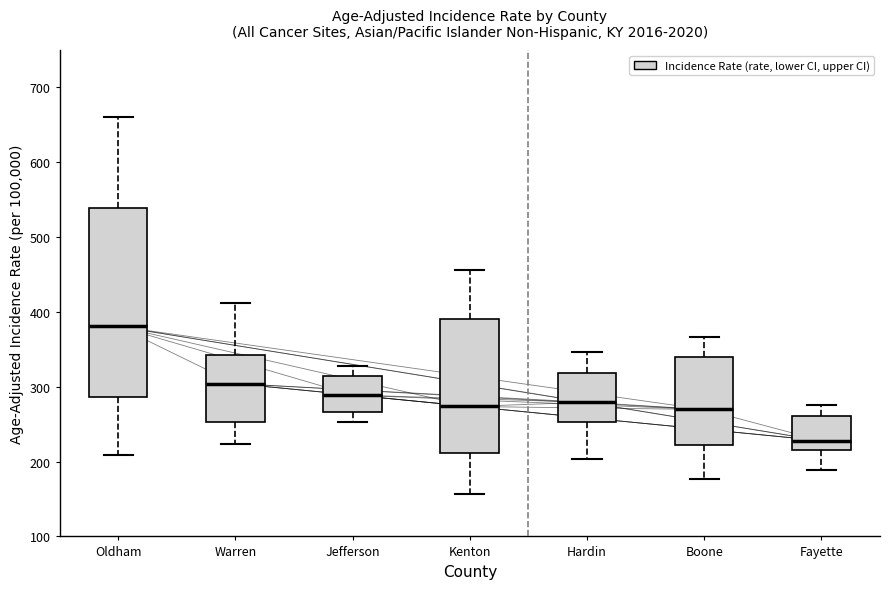

Reading left to right, transcribe this box plot: for each box, give where its median line is, the range the box spans, and where its two whiskers end, as read against the y-axis. The values are not printed on the chart, so give them approximately, as read against the axis.

Oldham: median 380, box 290 to 540, whiskers 210 to 660
Warren: median 300, box 250 to 340, whiskers 220 to 410
Jefferson: median 290, box 270 to 310, whiskers 250 to 330
Kenton: median 270, box 210 to 390, whiskers 160 to 460
Hardin: median 280, box 250 to 320, whiskers 200 to 350
Boone: median 270, box 220 to 340, whiskers 180 to 370
Fayette: median 230, box 220 to 260, whiskers 190 to 280